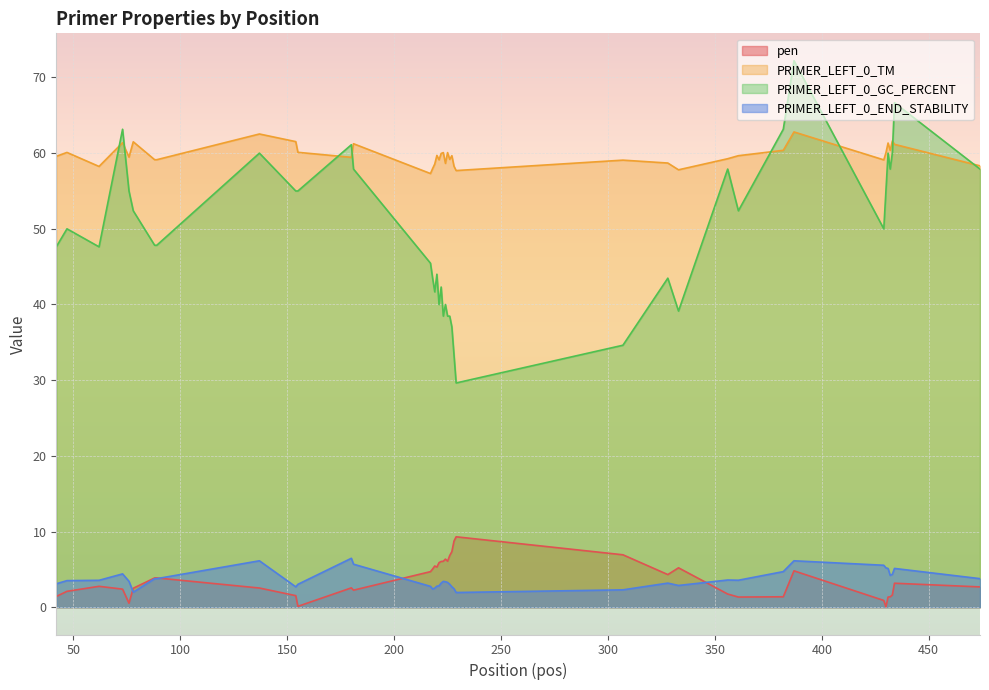

How many times do PRIMER_LEFT_0_TM and PRIMER_LEFT_0_GC_PERCENT cross each other?

8